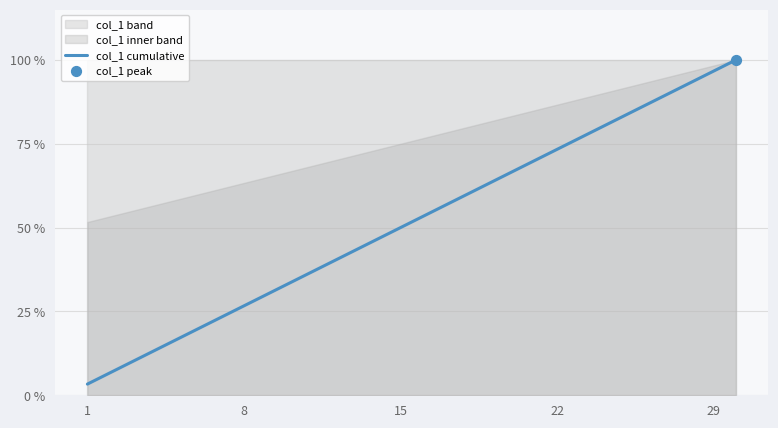

Between 10 and 13, which is larger?

13